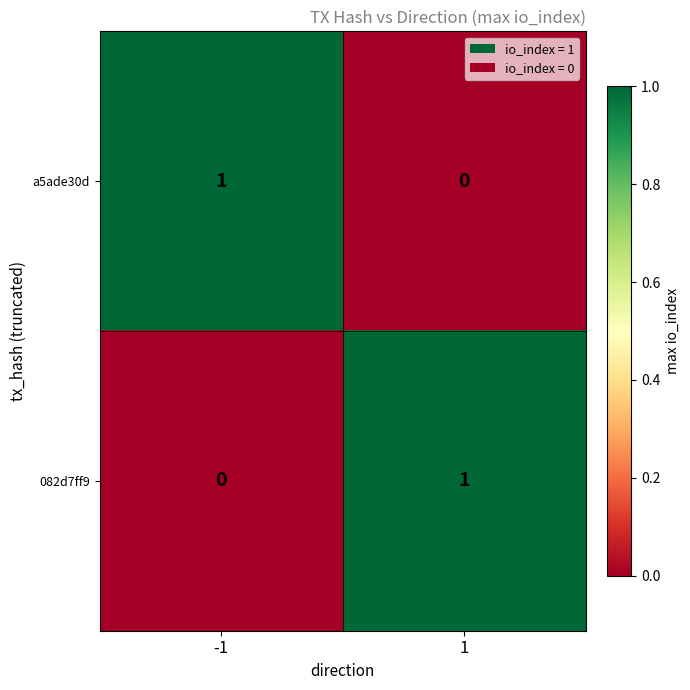

Rank the categories by 082d7ff9 value from highest to lowest.

1, -1